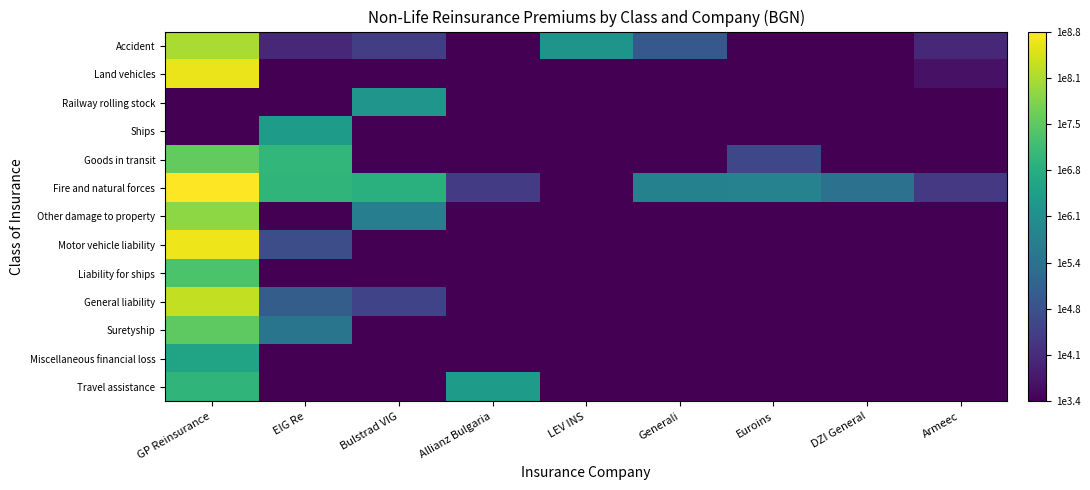

What is the maximum value shown in the chart?

8.8